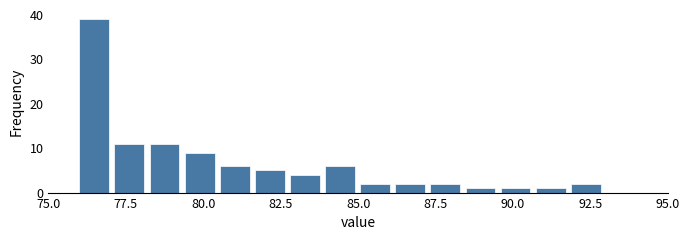

Read against the x-axis, roughly where is the centre of the tallest bar?

76.5